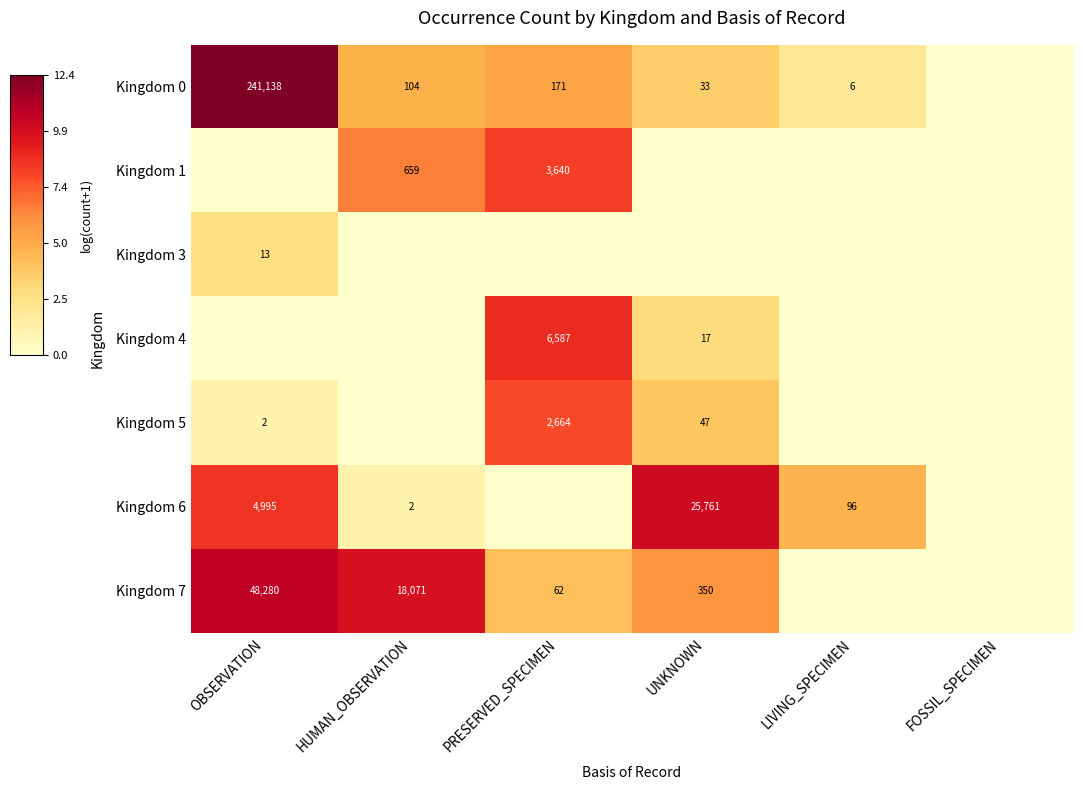

At how many categories does at least one series exceed 7?

4